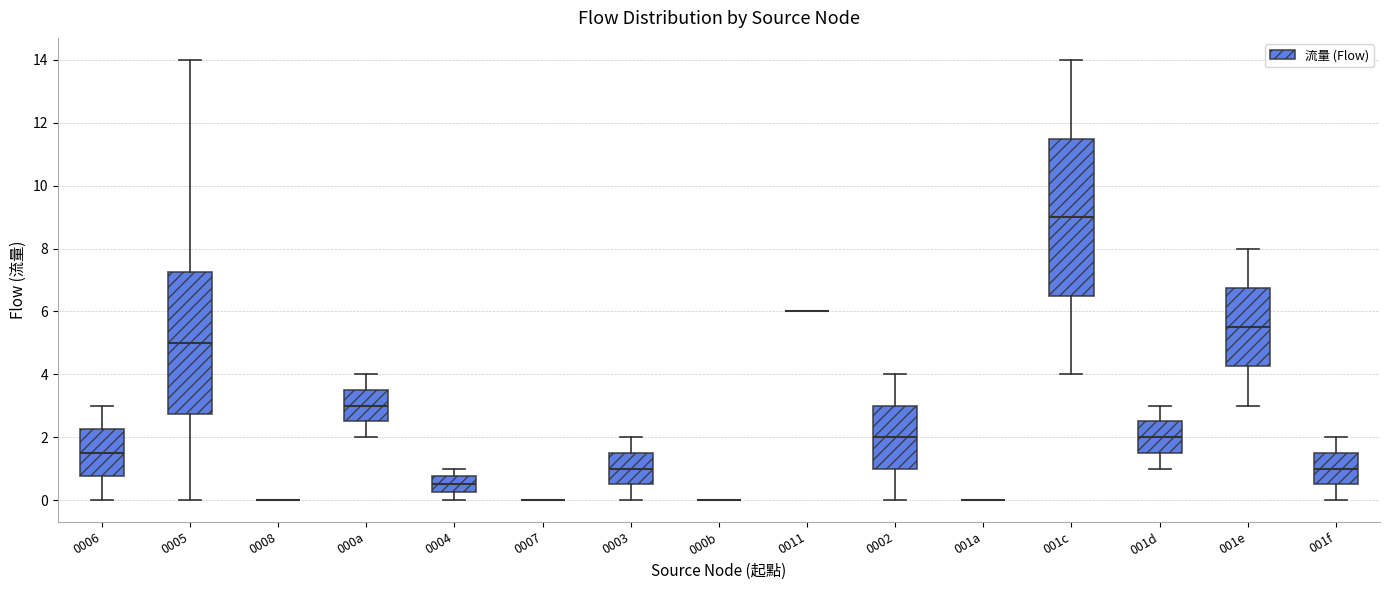

Reading left to right, transcribe this box plot: for each box, give where its median line is, the range the box spans, and where its two whiskers end, as read against the y-axis. The values are not printed on the chart, so give them approximately, as read against the axis.

0006: median 1.6, box 0.8 to 2.2, whiskers 0.0 to 3.0
0005: median 5.0, box 2.8 to 7.2, whiskers 0.0 to 14.0
0008: box collapsed to a line at 0.0, whiskers 0.0 to 0.0
000a: median 3.0, box 2.6 to 3.6, whiskers 2.0 to 4.0
0004: median 0.6, box 0.2 to 0.8, whiskers 0.0 to 1.0
0007: box collapsed to a line at 0.0, whiskers 0.0 to 0.0
0003: median 1.0, box 0.6 to 1.6, whiskers 0.0 to 2.0
000b: box collapsed to a line at 0.0, whiskers 0.0 to 0.0
0011: box collapsed to a line at 6.0, whiskers 6.0 to 6.0
0002: median 2.0, box 1.0 to 3.0, whiskers 0.0 to 4.0
001a: box collapsed to a line at 0.0, whiskers 0.0 to 0.0
001c: median 9.0, box 6.6 to 11.6, whiskers 4.0 to 14.0
001d: median 2.0, box 1.6 to 2.6, whiskers 1.0 to 3.0
001e: median 5.6, box 4.2 to 6.8, whiskers 3.0 to 8.0
001f: median 1.0, box 0.6 to 1.6, whiskers 0.0 to 2.0